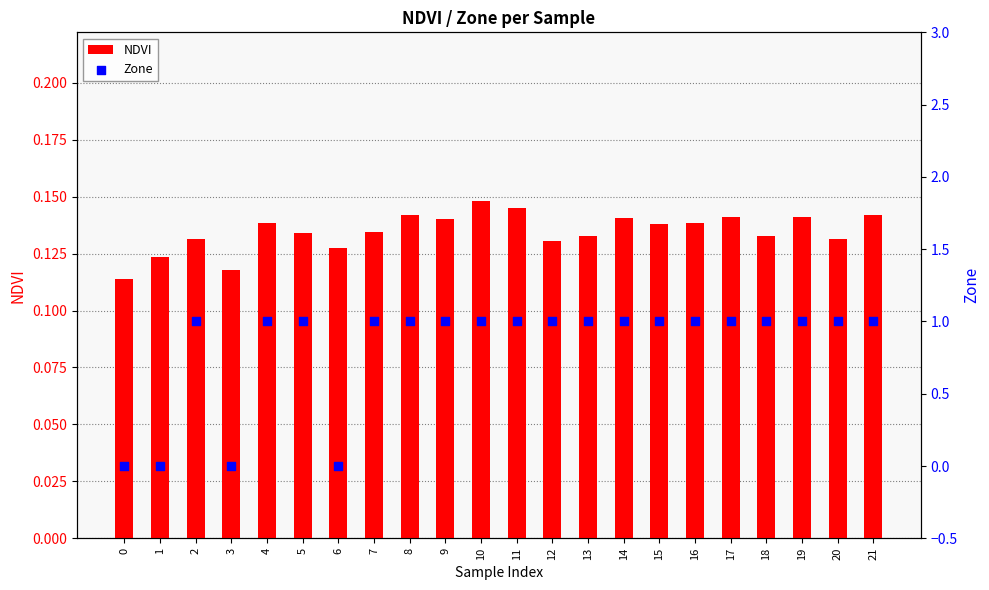

Which series reaches the maximum Y coordinate?

Zone